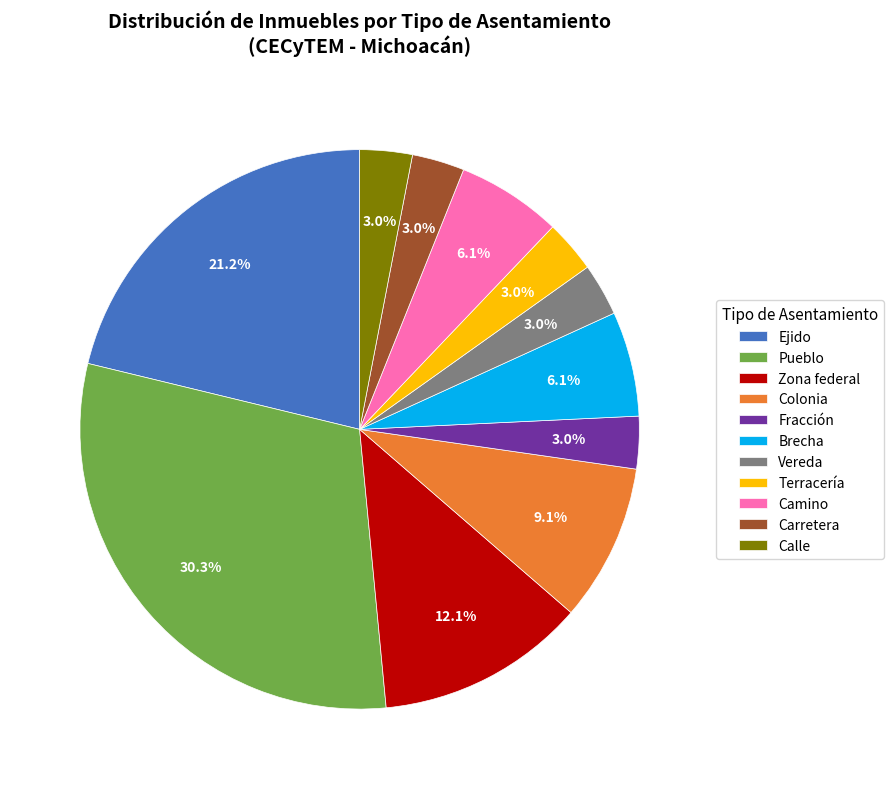

What is the largest slice in the pie chart?

Pueblo